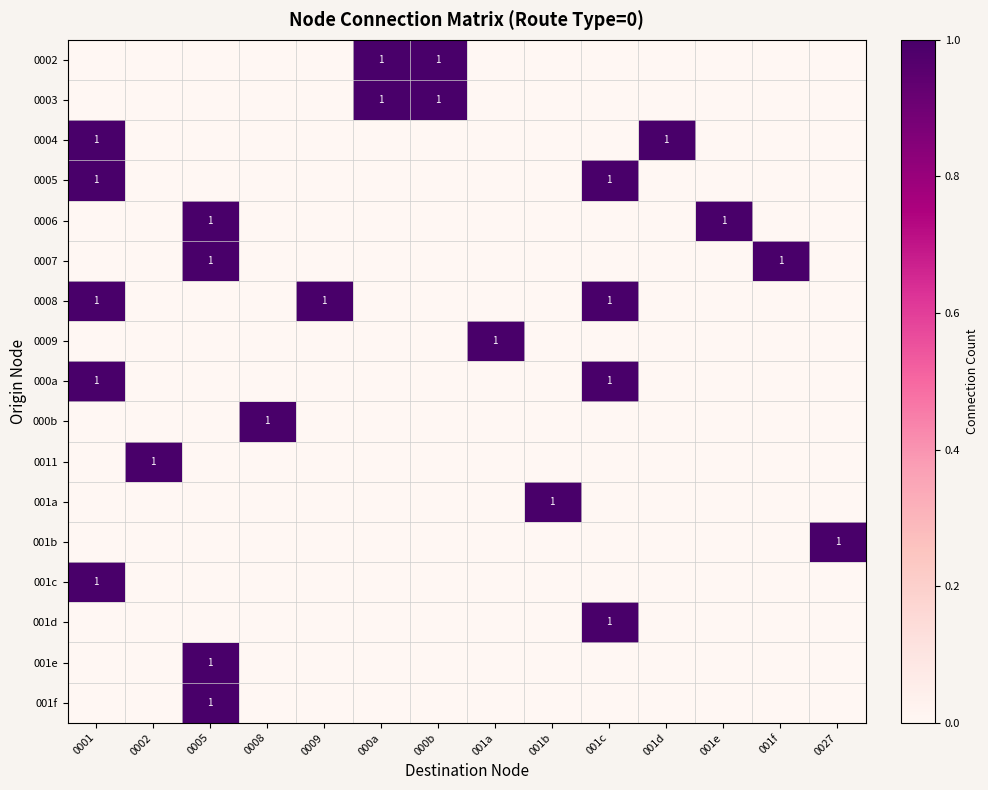

What is the total value across all series at 0002?

1